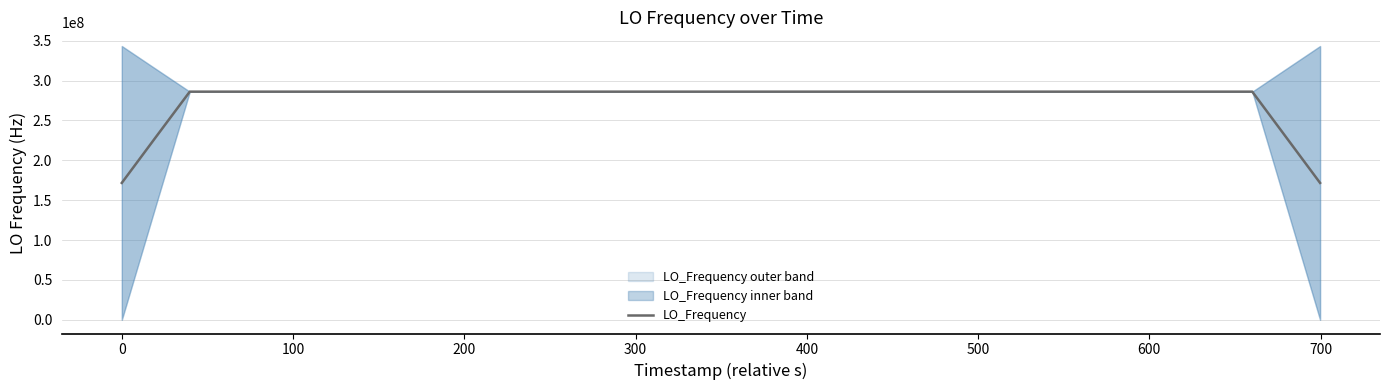

Reading right to left, transcribe all the data shown in this chart.

171628199.3	228837599.0	286046998.8	286046998.8	286046998.9	286046998.8	286046999.3	286046999.7	286047000.1	286047000.5	286047000.9	286047000.9	286047000.9	286047001.0	286047001.0	286047000.8	286046135.4	286046135.1	286046134.9	286046134.8	286046134.8	286047000.0	286047000.1	286047000.3	286047000.7	286047001.3	286047001.4	286047001.7	286047001.6	286047001.1	286047000.7	286047000.6	286047000.3	286047000.3	286047000.3	286047000.4	286047000.4	286047000.4	228837600.4	171628200.2